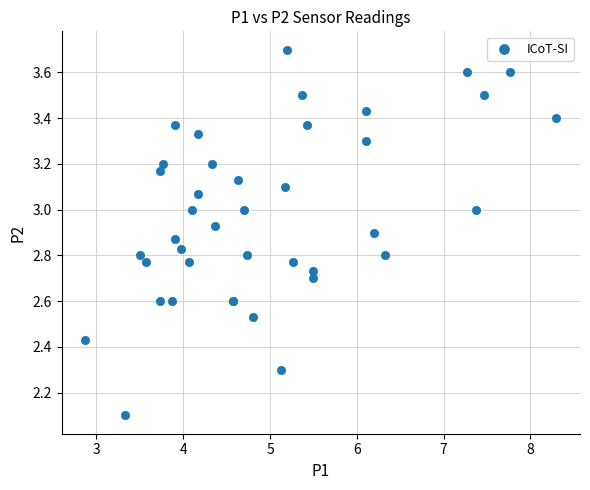

What Y value in the scatter plot is closest to 2?

2.1